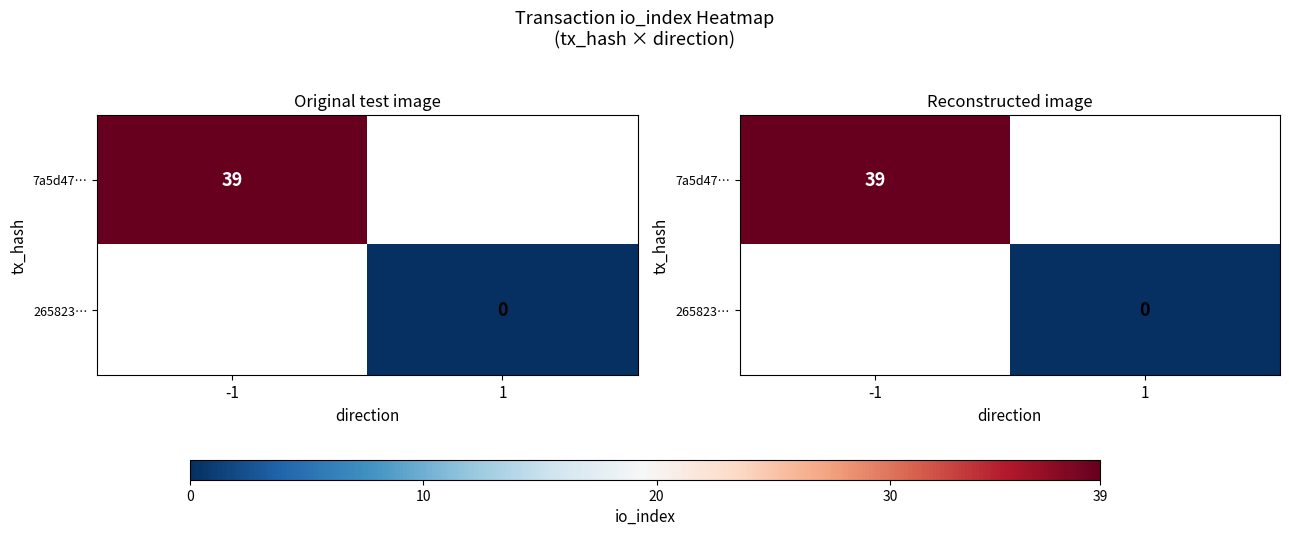

Which has a higher value, -1 or 1?

-1